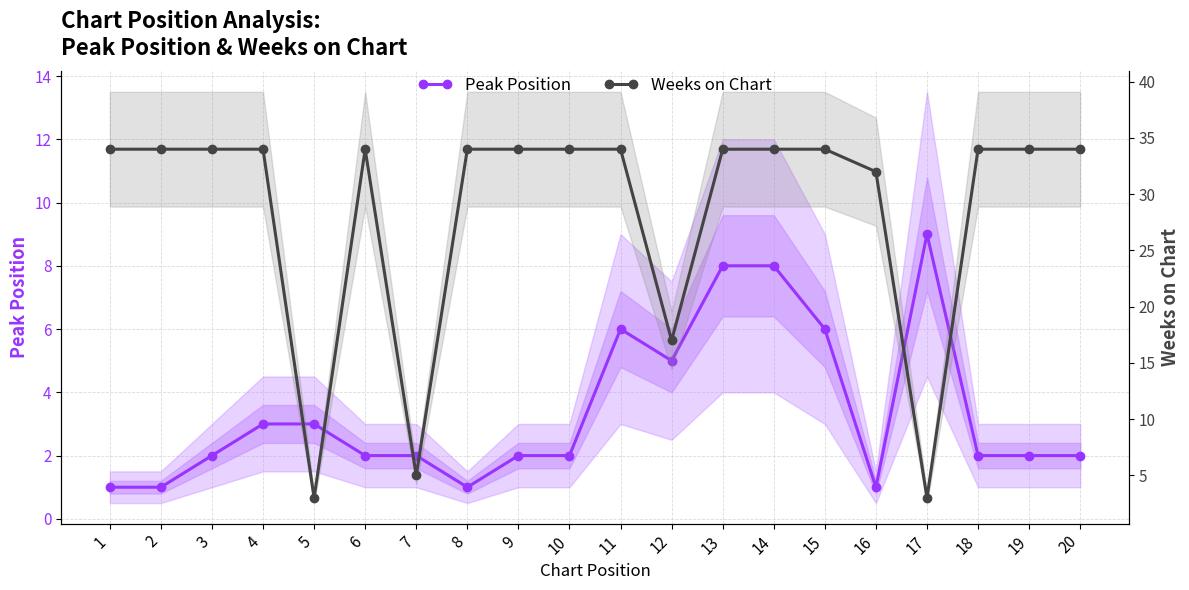

What is the total value across all series at 15?

40